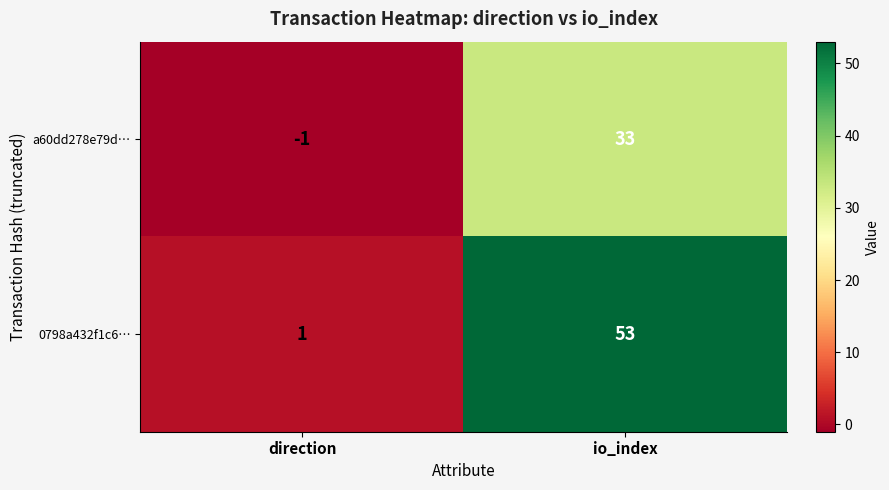

What is the maximum value shown in the chart?

53